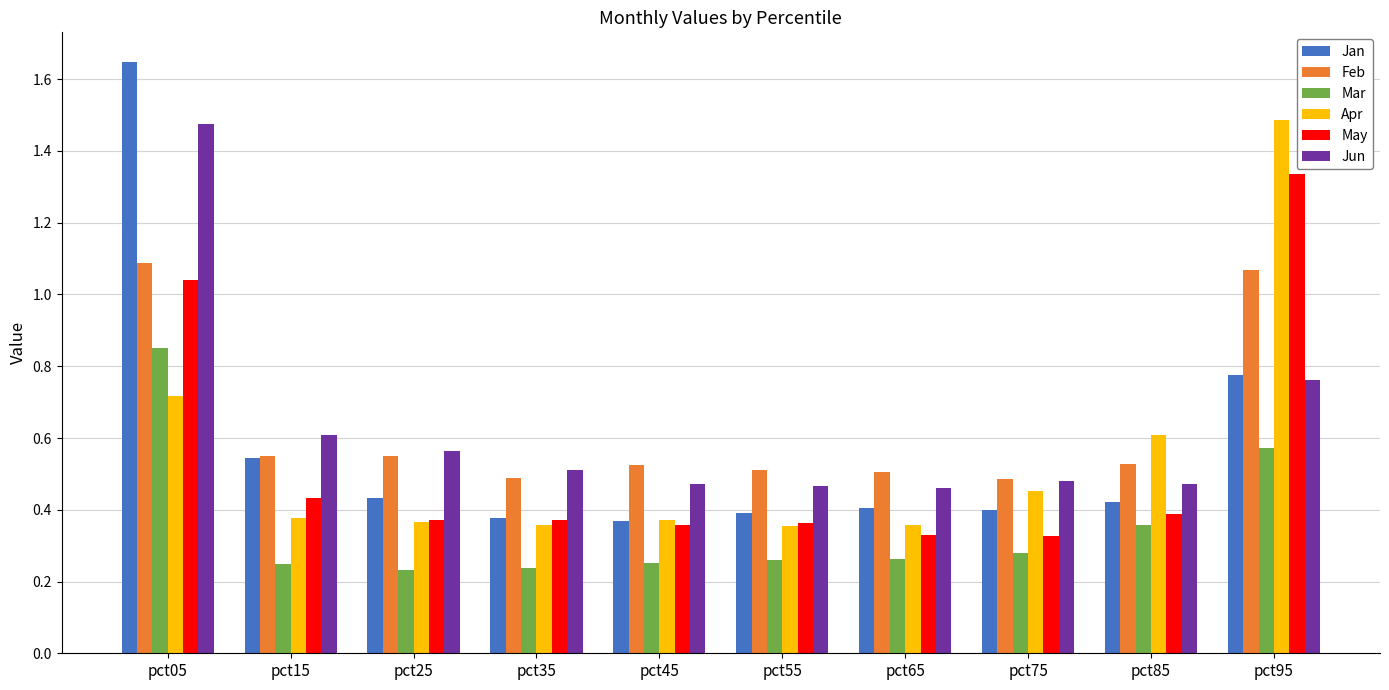

Which series changed the most between pct35 and pct85?

Apr